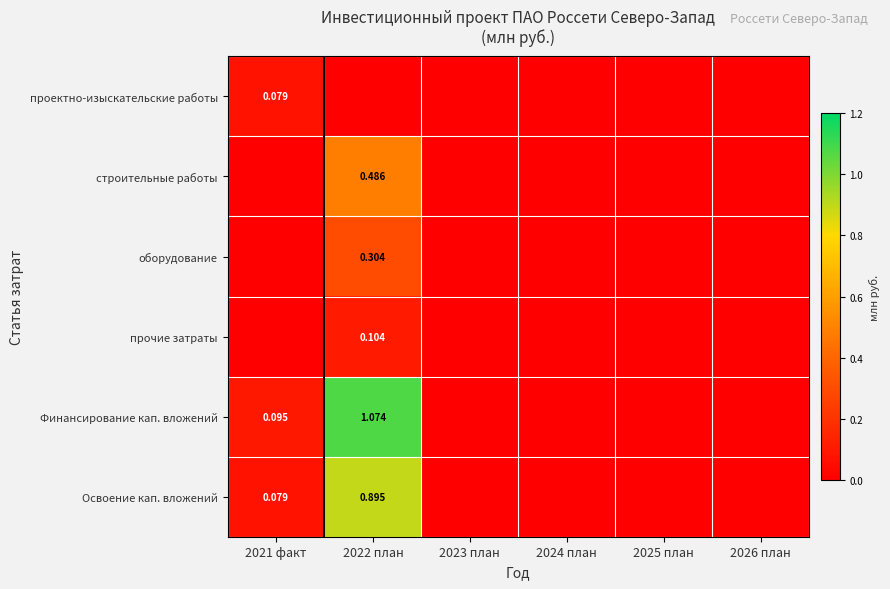

True or false: оборудование has a value of -0.1 at 2021 факт.

False